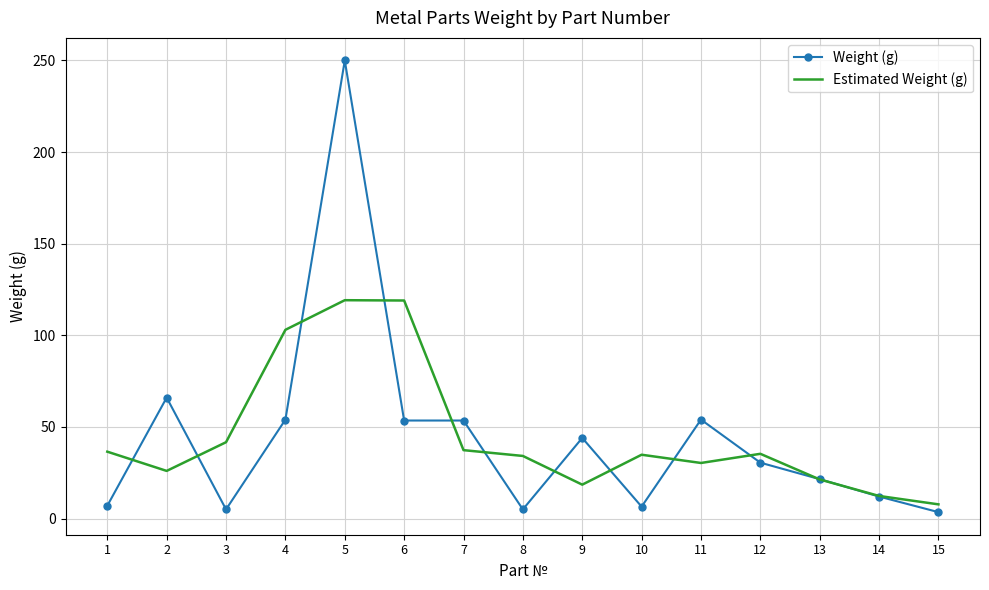

List the series in order of their peak value, lowest first.

Estimated Weight (g), Weight (g)